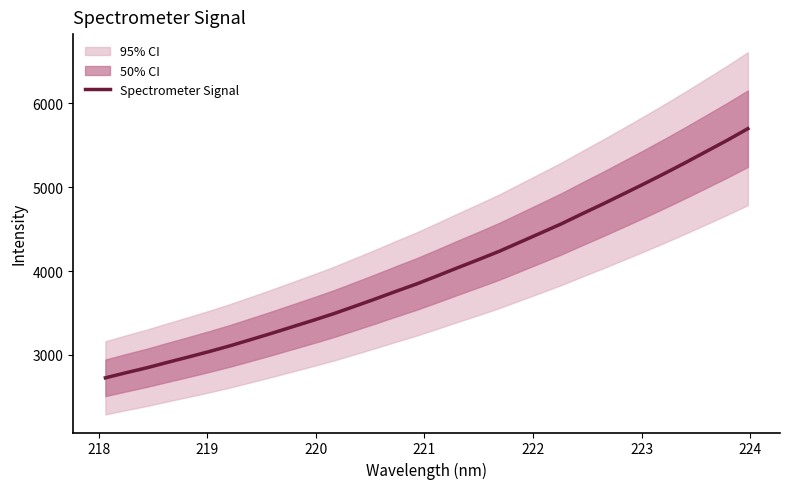

How many categories are shown in the chart?

32